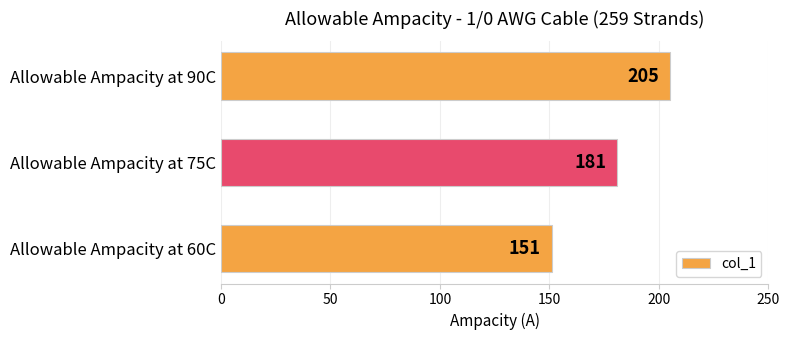

What is the approximate value at Allowable Ampacity at 60C, to the nearest 10?

150